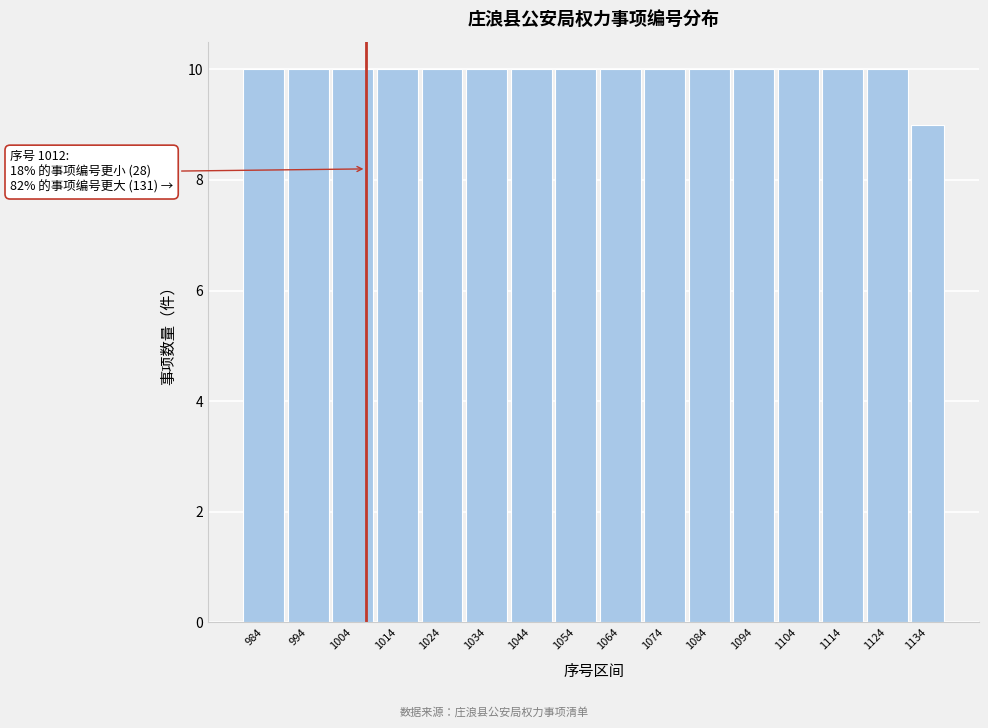

Reading left to right, transcribe all the data shown in this chart.

10	10	10	10	10	10	10	10	10	10	10	10	10	10	10	9